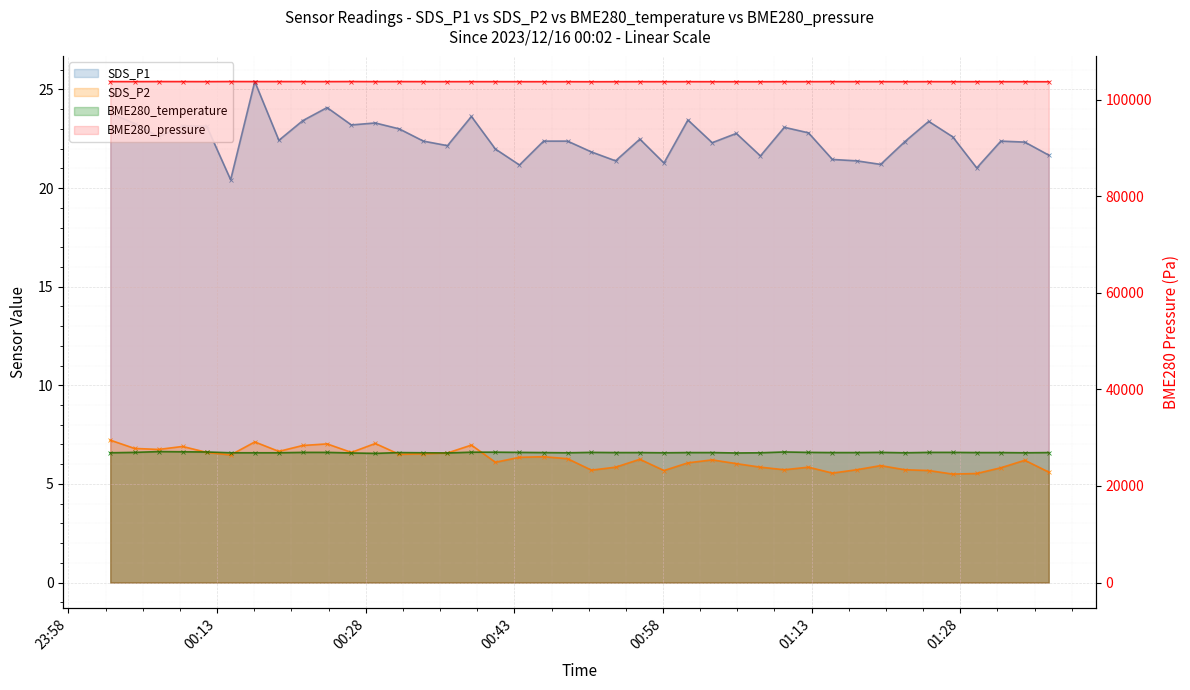

What is the total value across all series at 30?

103783.9